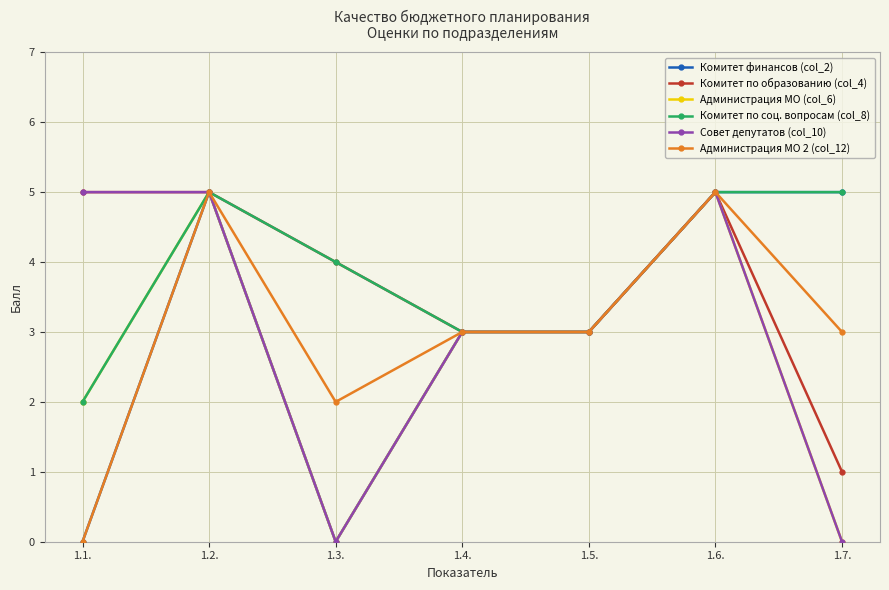

What is the label of the 3rd point from the left?

1.3.